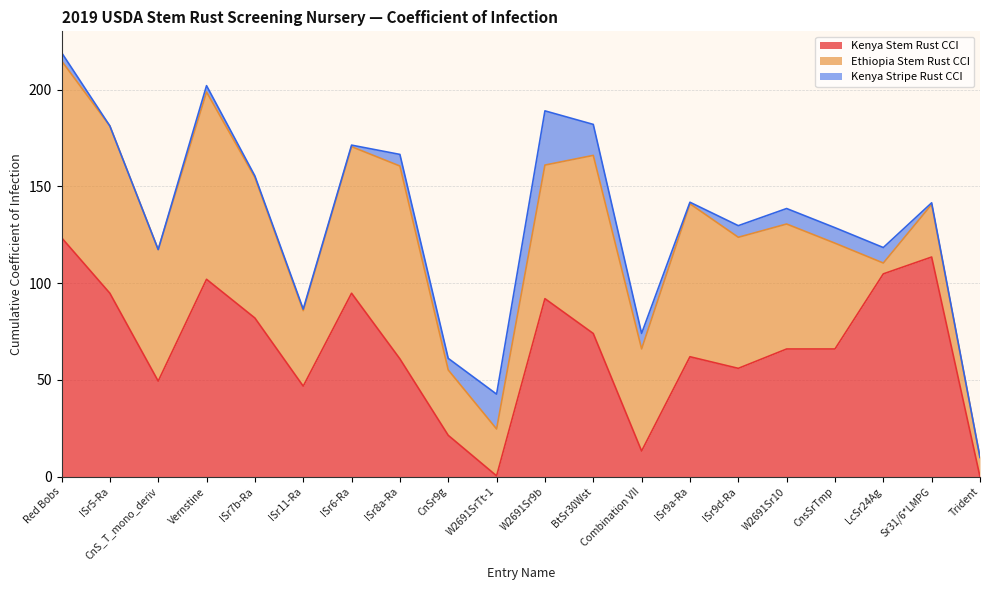

The Kenya Stripe Rust CCI series shows 0.5 at ISr7b-Ra. True or false?

False